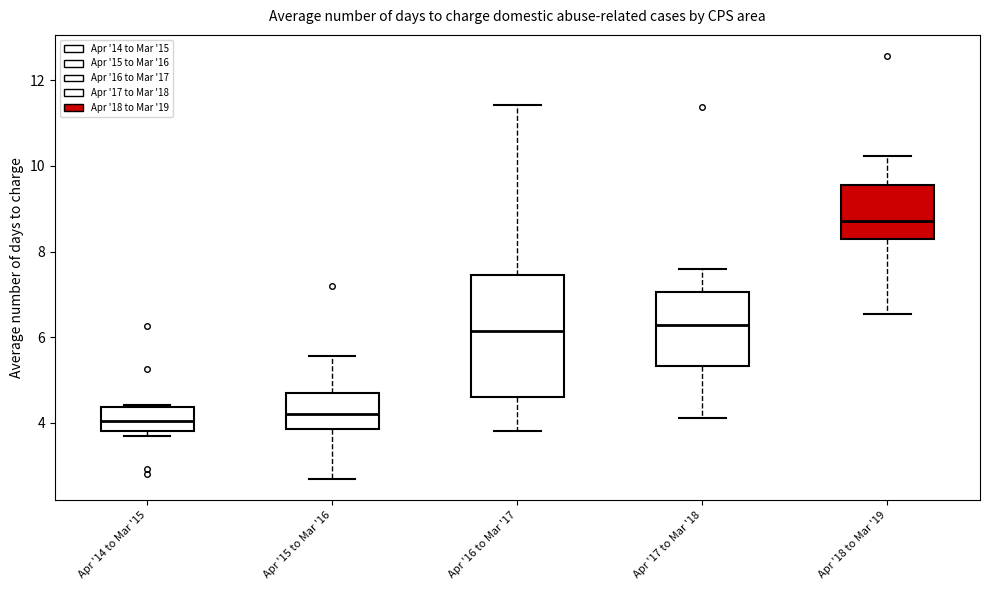

Where is the lower edge of the box for Apr '17 to Mar '18 on the y-axis? The values are not printed on the chart, so give them approximately, as read against the axis.

5.4